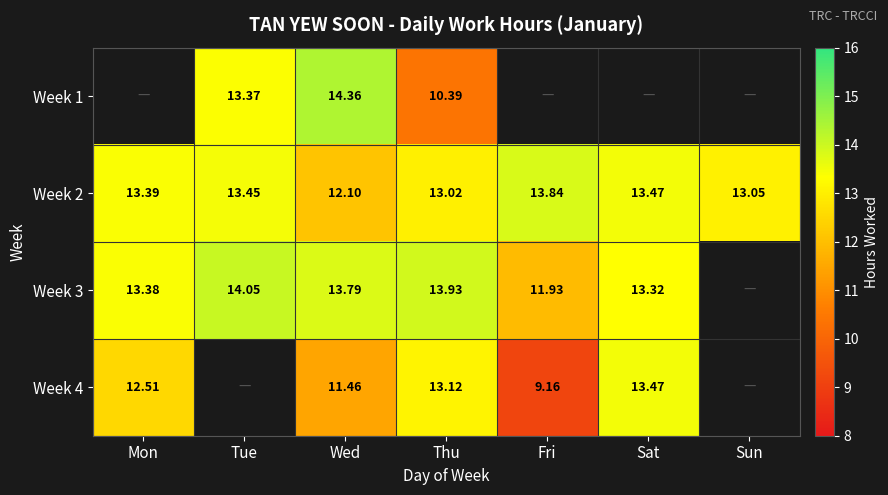

Is it true that Week 2 equals 3.4 at Mon?

False